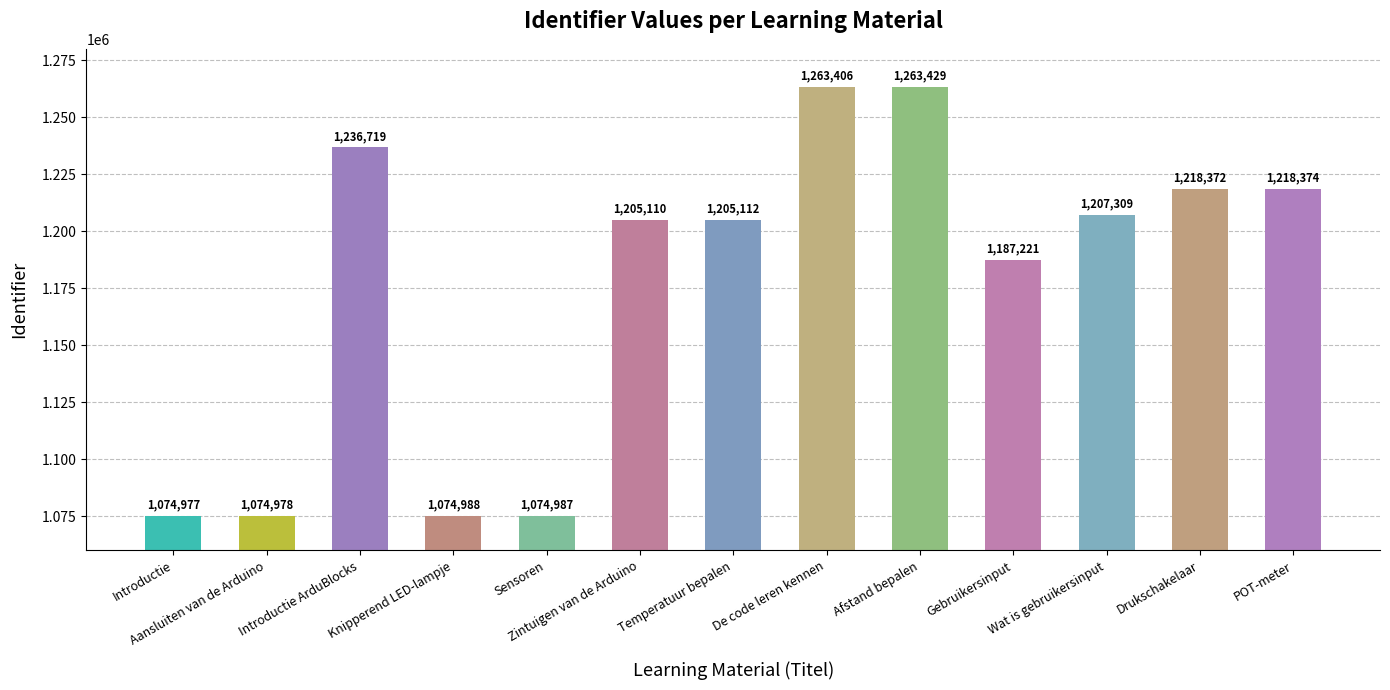

What is the difference between the values at De code leren kennen and Knipperend LED-lampje?

188418